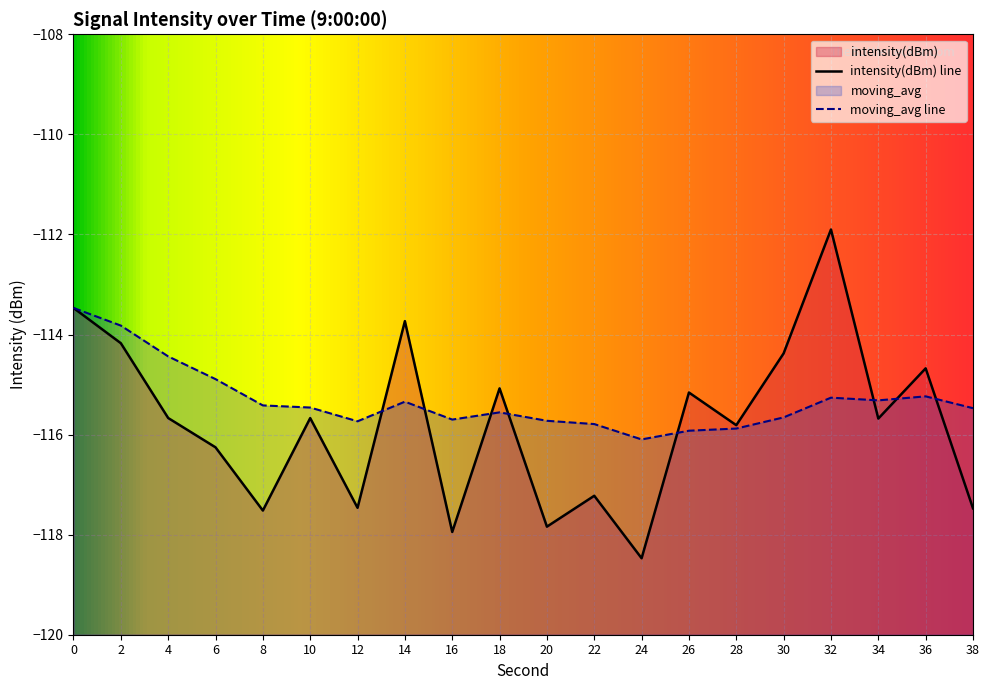

The moving_avg series shows -57.6 at 28. True or false?

False